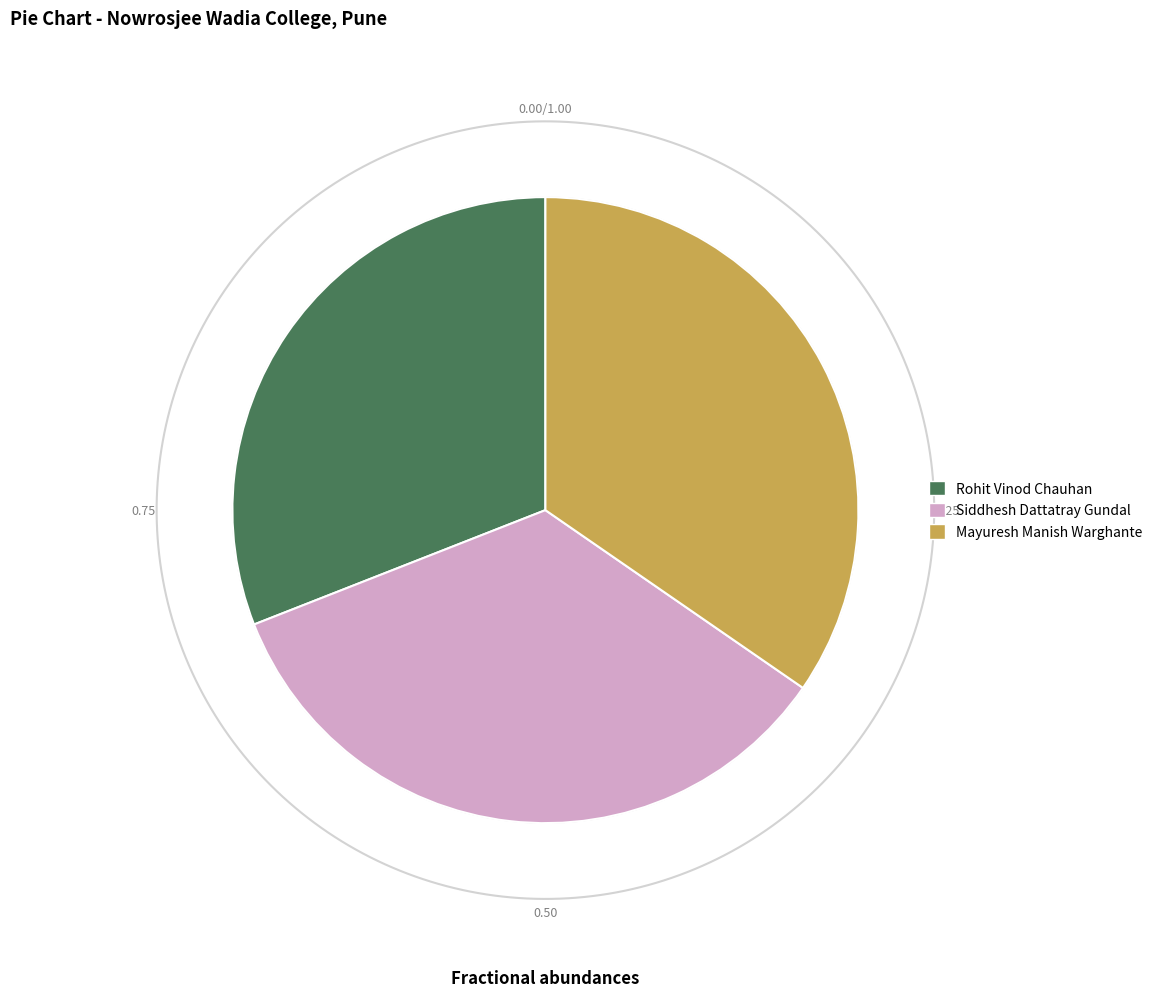

Between Mayuresh Manish Warghante and Siddhesh Dattatray Gundal, which is larger?

Mayuresh Manish Warghante